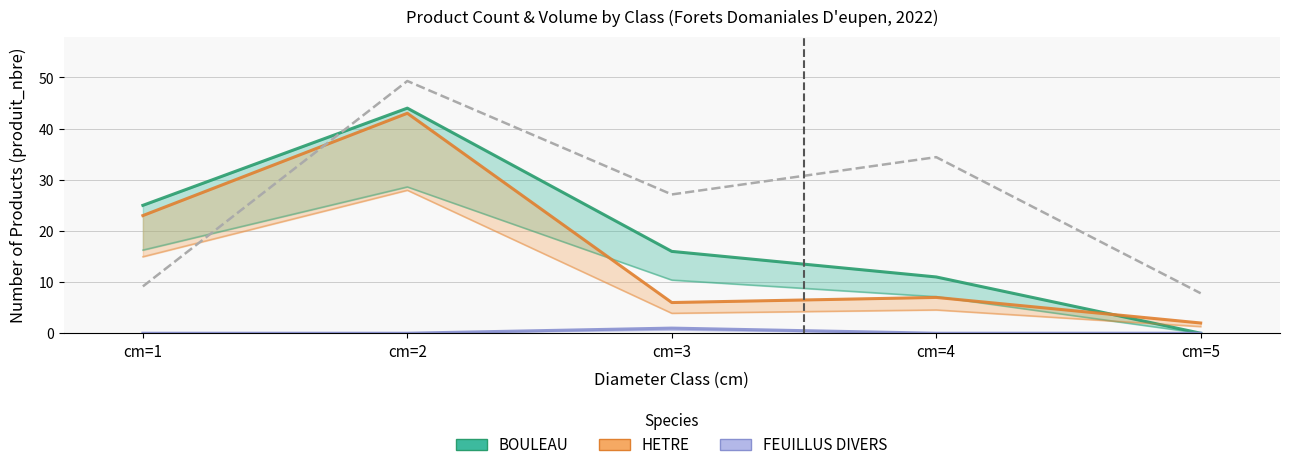

Is this an area chart (filled region under the line)?

No